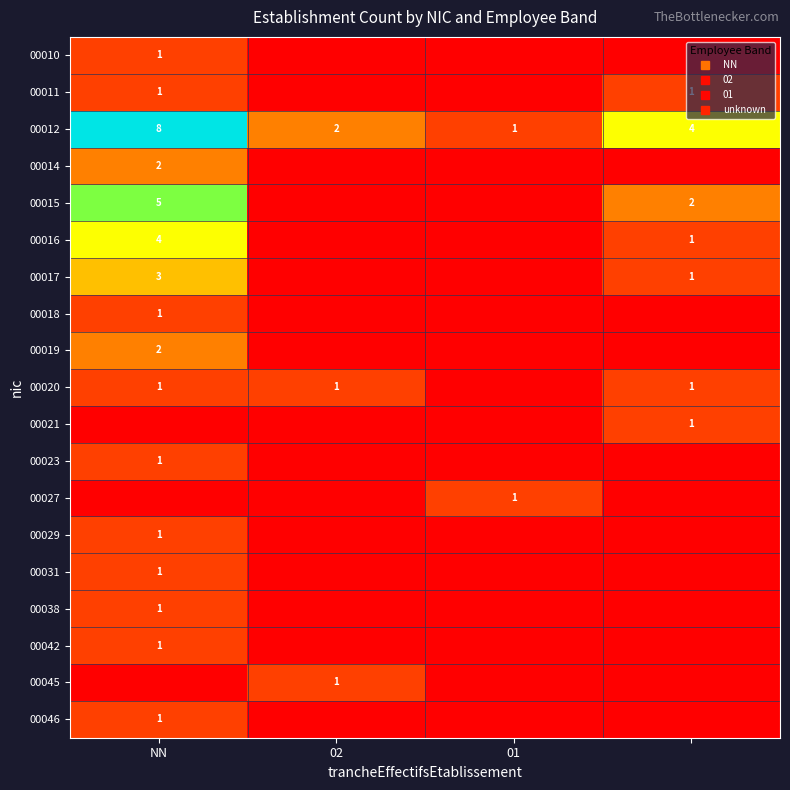

Rank the series at 01 from highest to lowest value.

00012, 00027, 00010, 00011, 00014, 00015, 00016, 00017, 00018, 00019, 00020, 00021, 00023, 00029, 00031, 00038, 00042, 00045, 00046